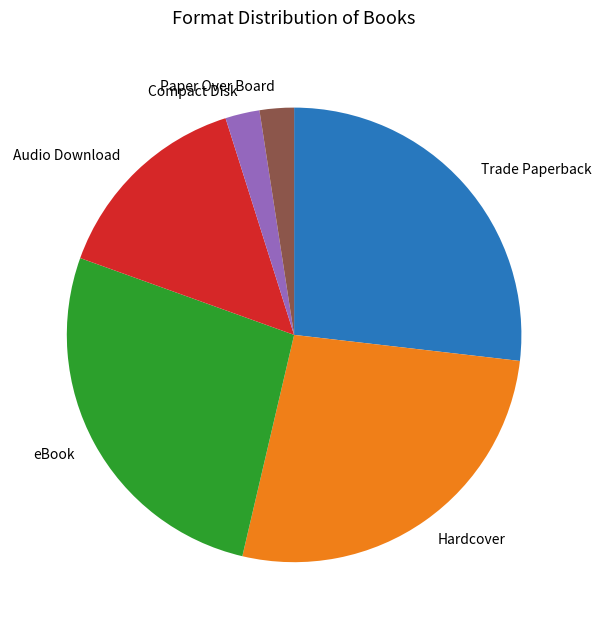

The Compact Disk slice represents 2% of the pie. True or false?

True